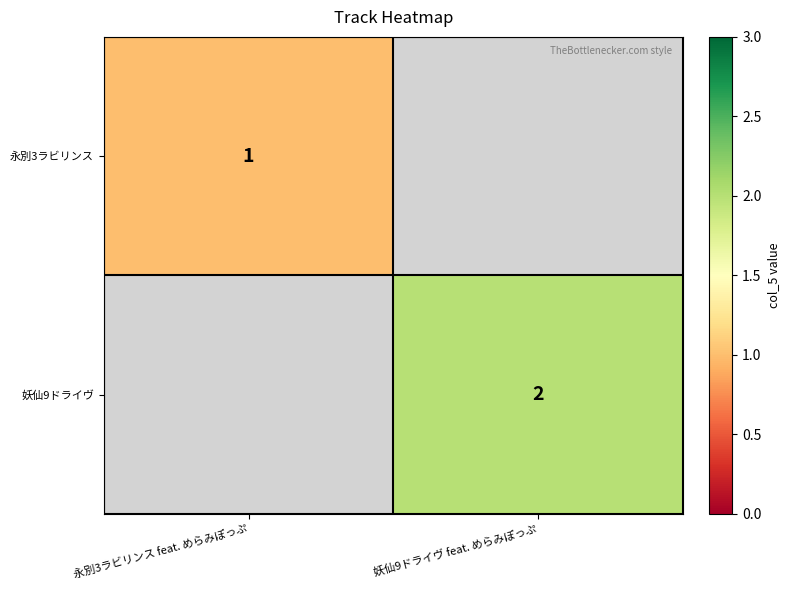

The value of 永別3ラビリンス at 永別3ラビリンス feat. めらみぽっぷ is 1. True or false?

True